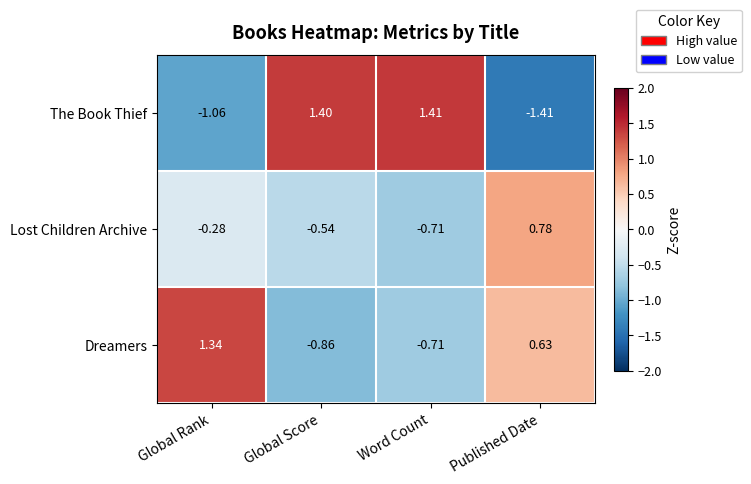

Where is The Book Thief nearest to the value 0?

Global Rank